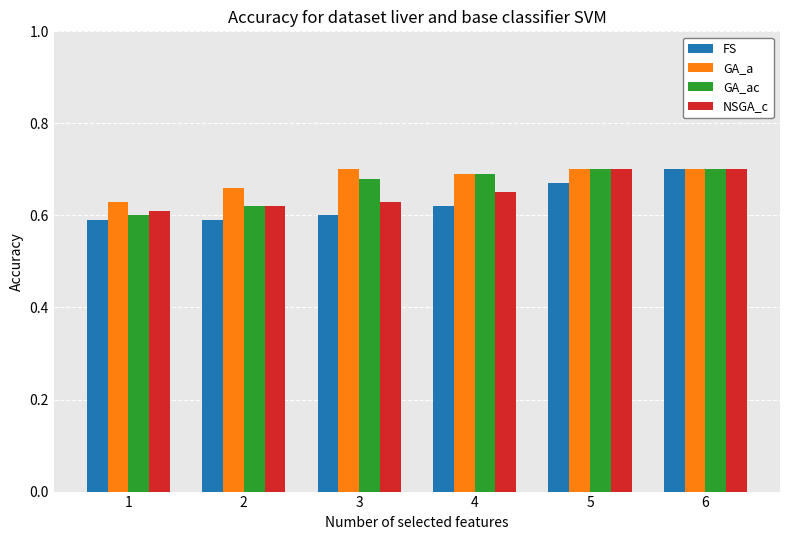

What is the sum of all FS values?

3.8